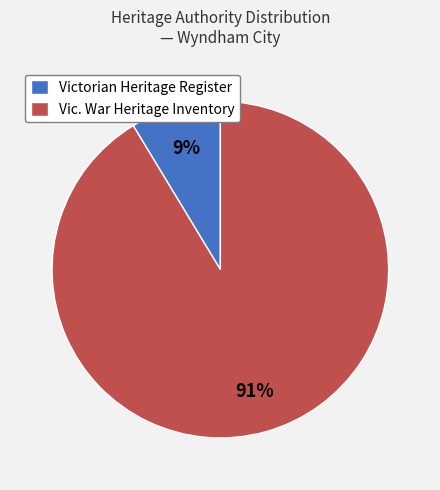

The Victorian Heritage Register slice represents 16% of the pie. True or false?

False